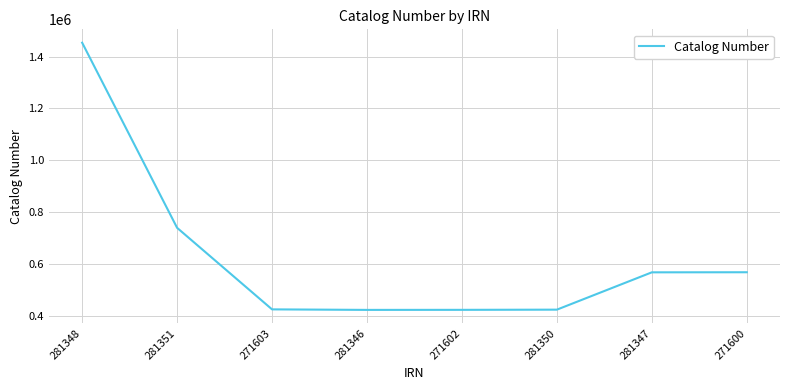

Which label corresponds to the largest value in the chart?

281348